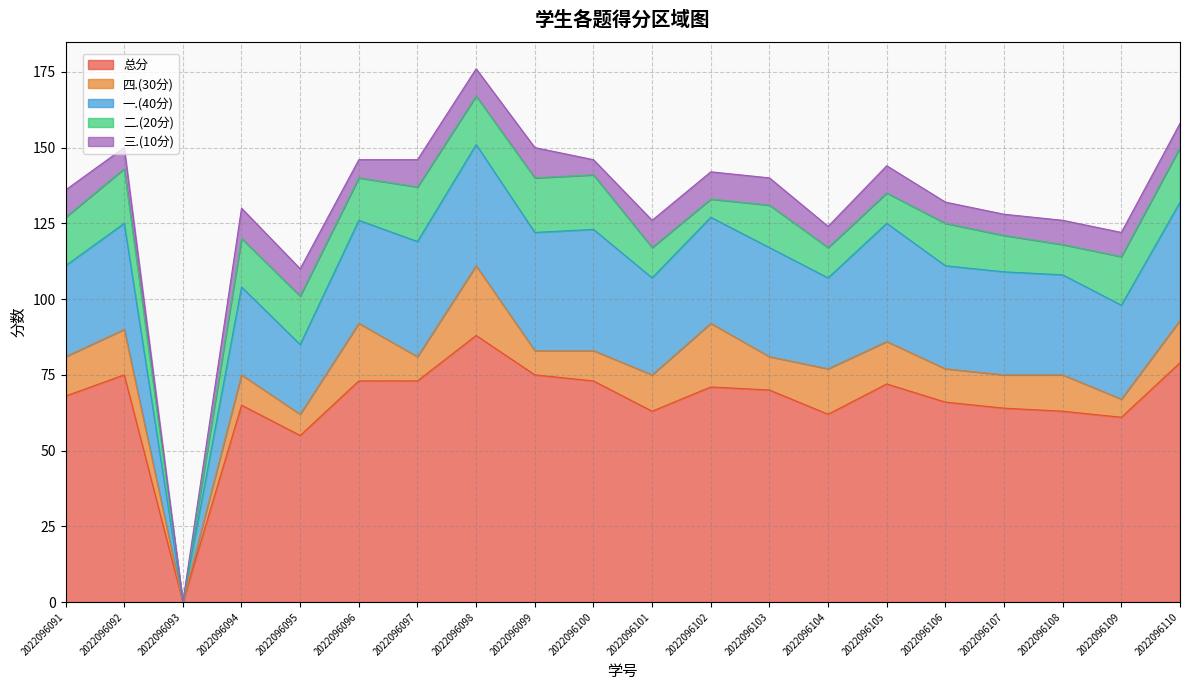

At which label does 三.(10分) reach its peak?

2022096094